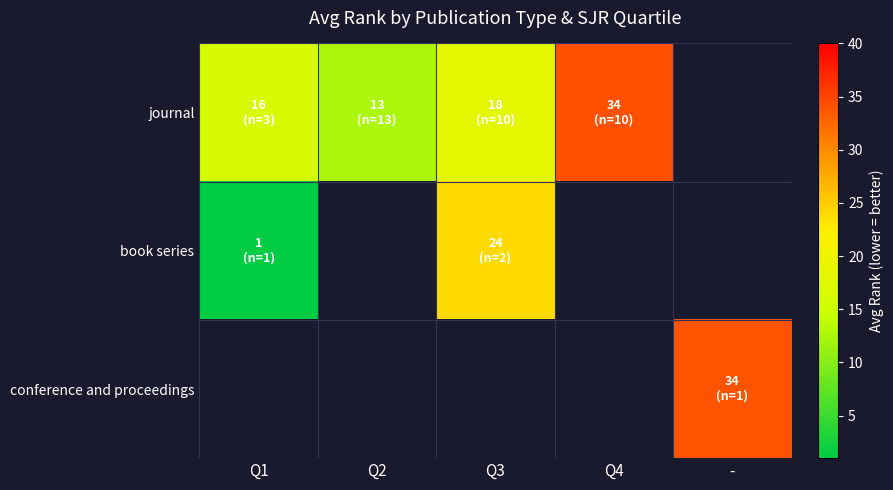

How many series are shown in this chart?

3